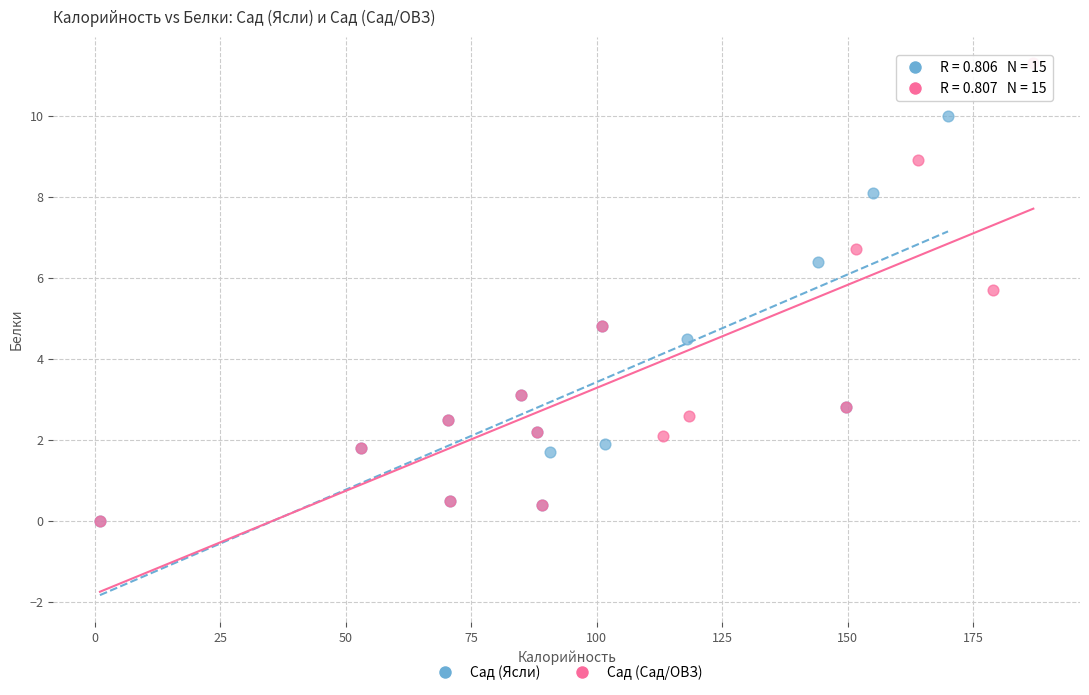

Which series has the largest Y range (max minus min)?

Сад (Сад/ОВЗ)